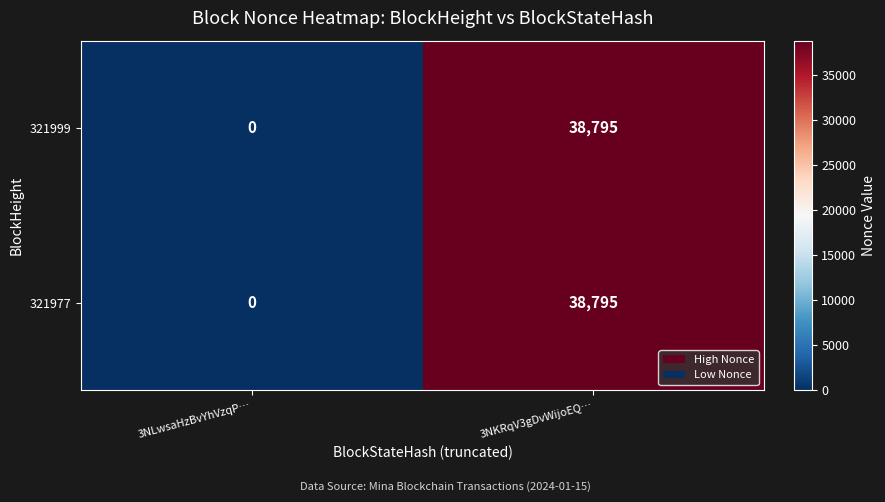

Where is 321977 nearest to the value 19397?

3NLwsaHzBvYhVzqP…